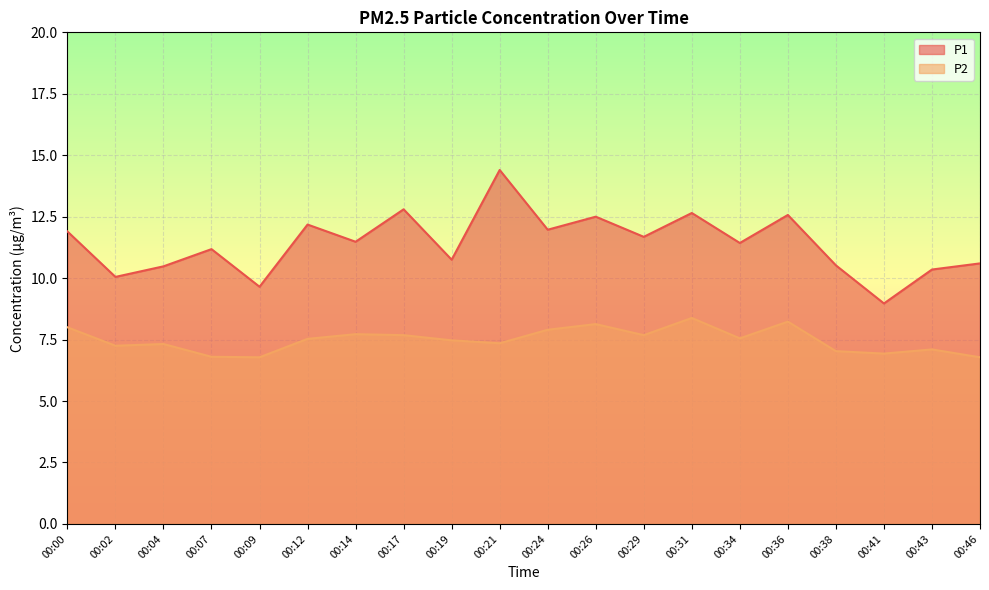

Reading right to left, extract all data points from this chart.

P1: 00:46=10.6	00:43=10.3	00:41=9.0	00:38=10.5	00:36=12.6	00:34=11.4	00:31=12.7	00:29=11.7	00:26=12.5	00:24=12.0	00:21=14.4	00:19=10.8	00:17=12.8	00:14=11.5	00:12=12.2	00:09=9.7	00:07=11.2	00:04=10.5	00:02=10.1	00:00=11.9
P2: 00:46=6.8	00:43=7.1	00:41=6.9	00:38=7.0	00:36=8.2	00:34=7.5	00:31=8.4	00:29=7.7	00:26=8.1	00:24=7.9	00:21=7.3	00:19=7.5	00:17=7.7	00:14=7.7	00:12=7.5	00:09=6.8	00:07=6.8	00:04=7.3	00:02=7.2	00:00=8.0